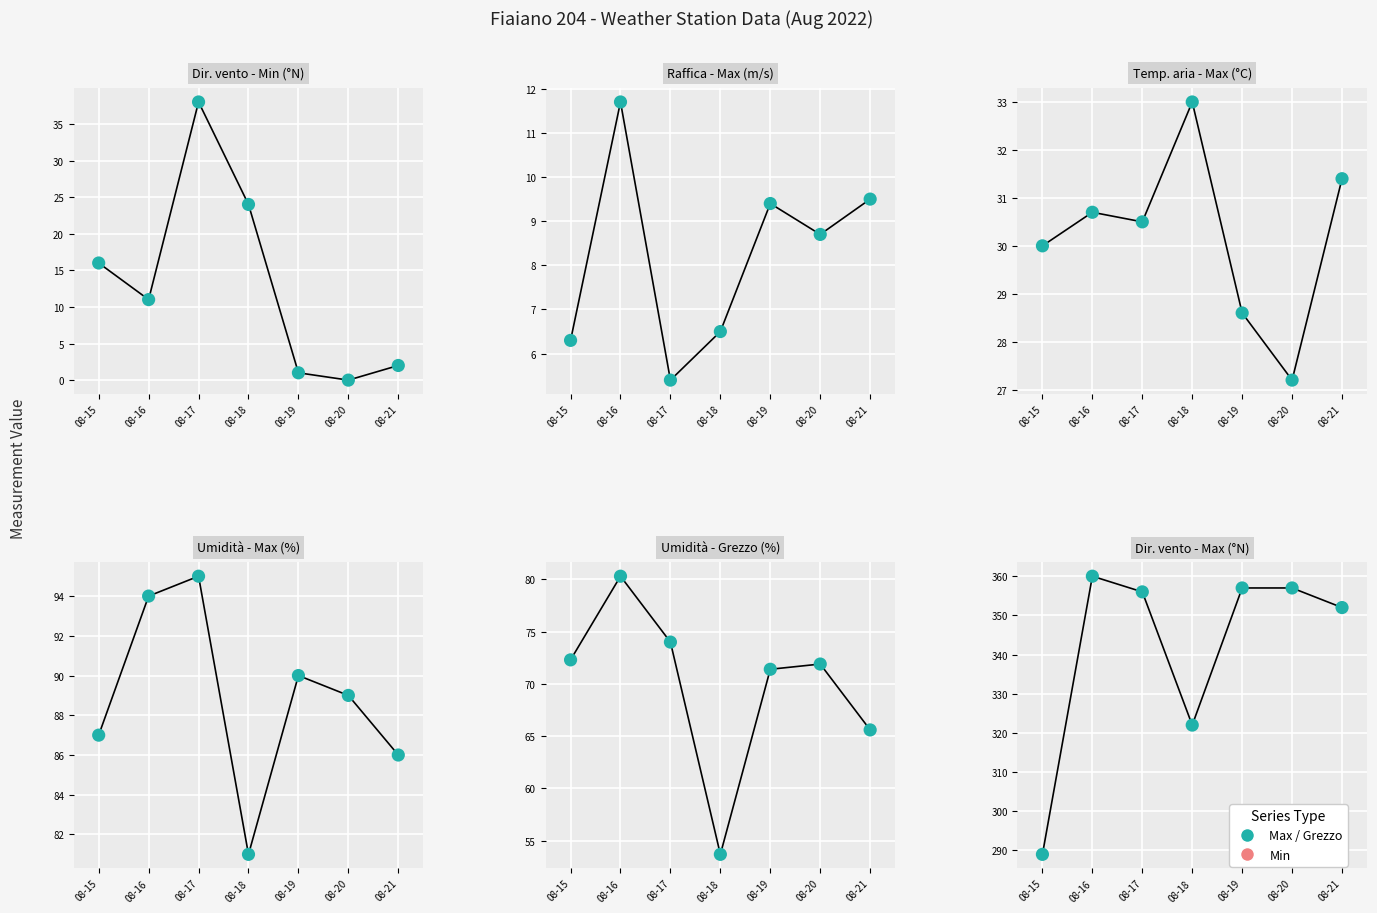

At how many categories does at least one series exceed 300?

6